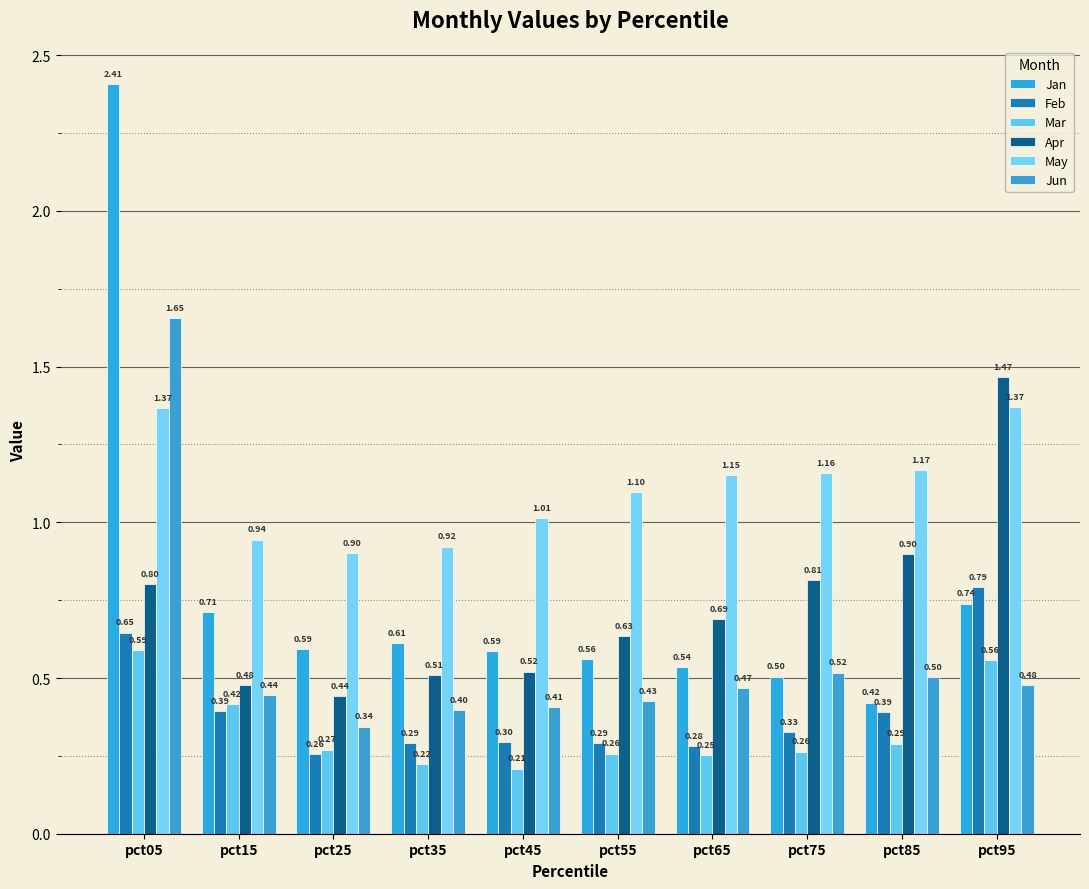

What is the total value across all series at pct15?

3.4